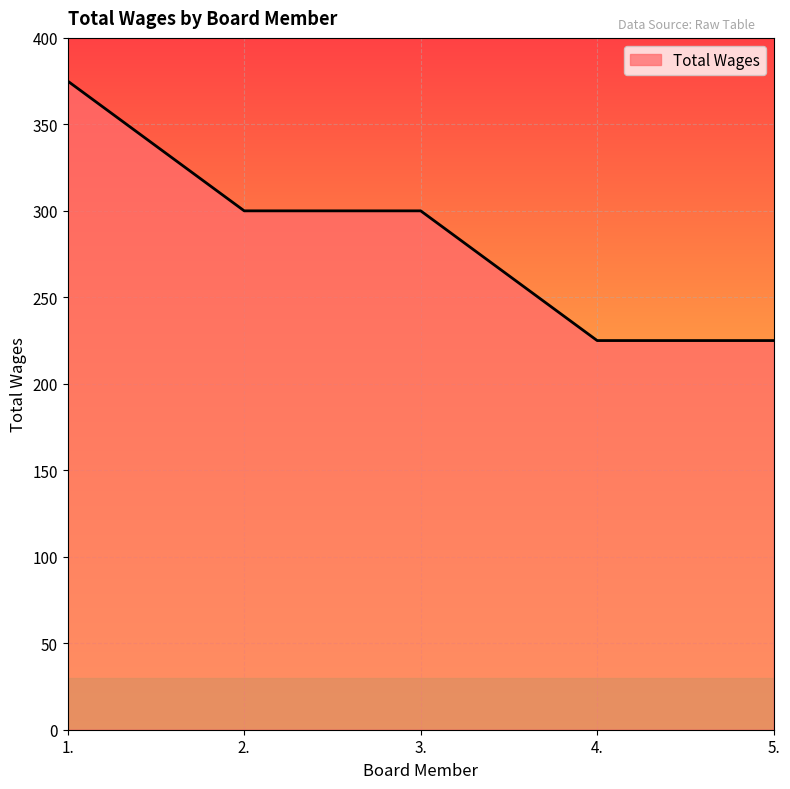

How many values are below 300?

2